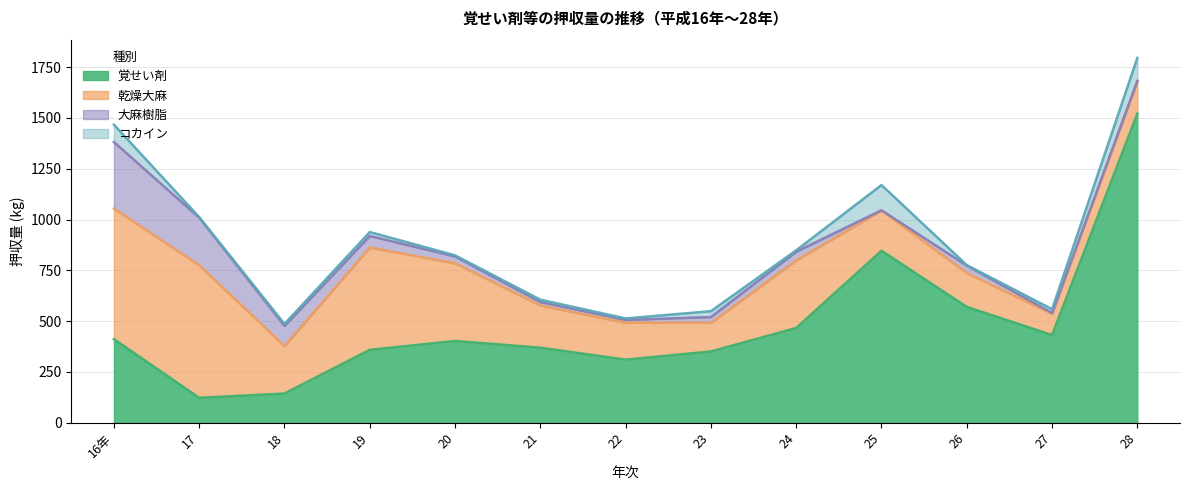

How many distinct data groups are displayed?

4